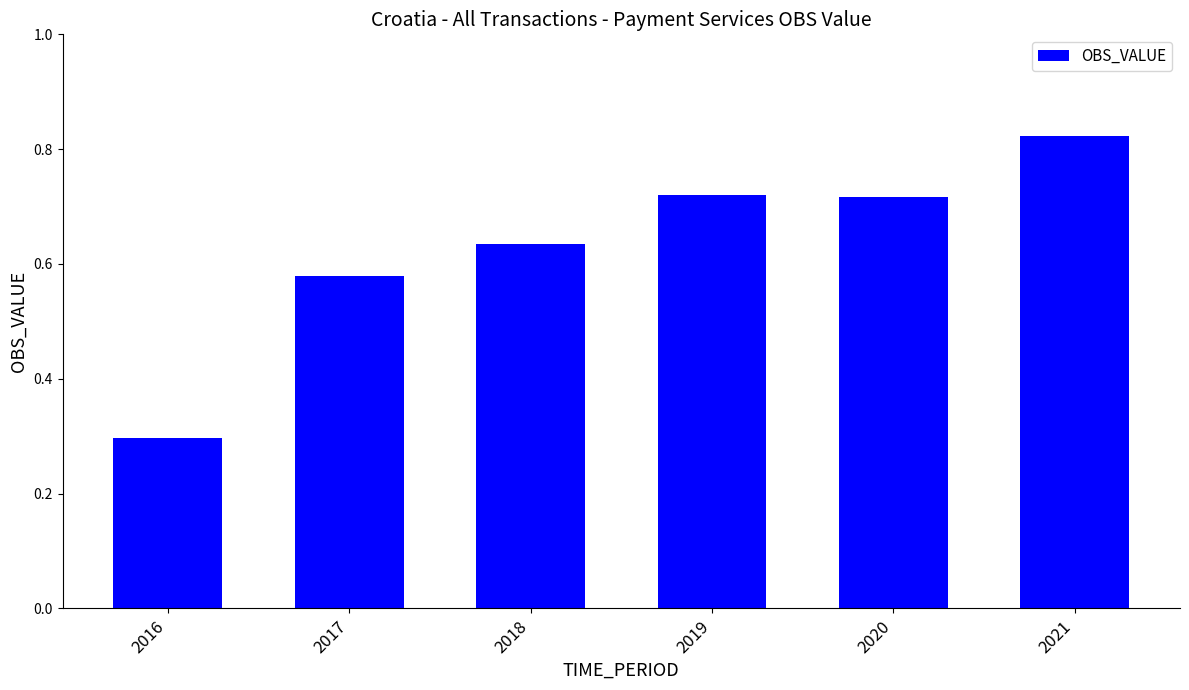

What is the change in value from 2016 to 2018?

+0.3